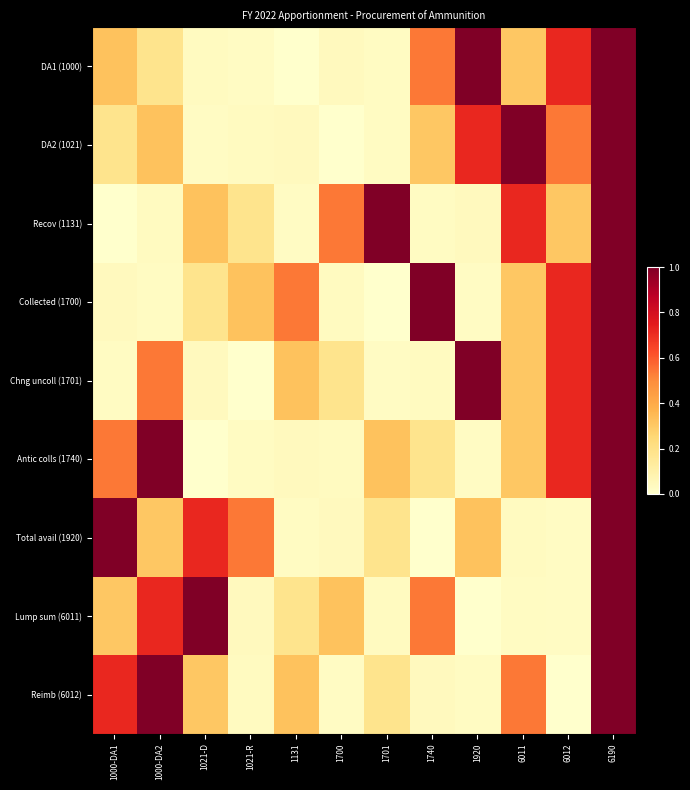

What is the spread (max minus min) of values at 1000-DA1?

1.0